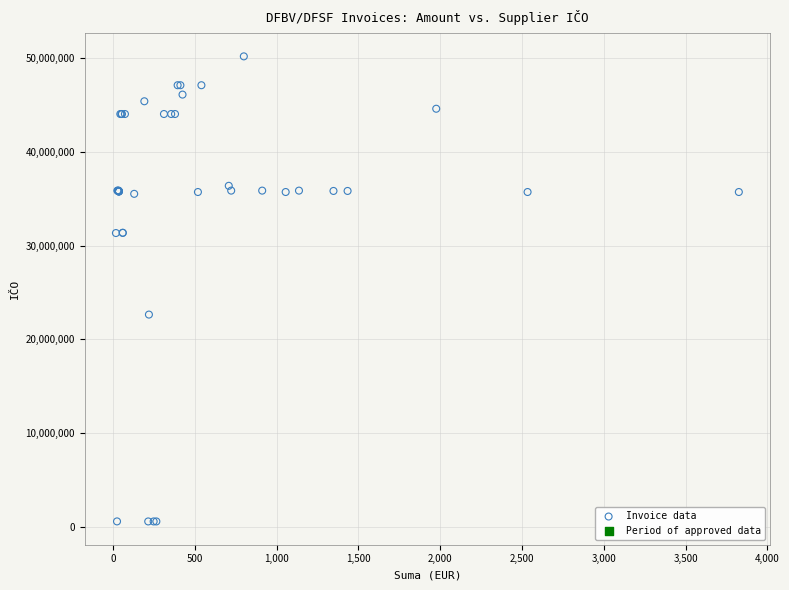

What Y value in the scatter plot is closest to 25379091?

22642846